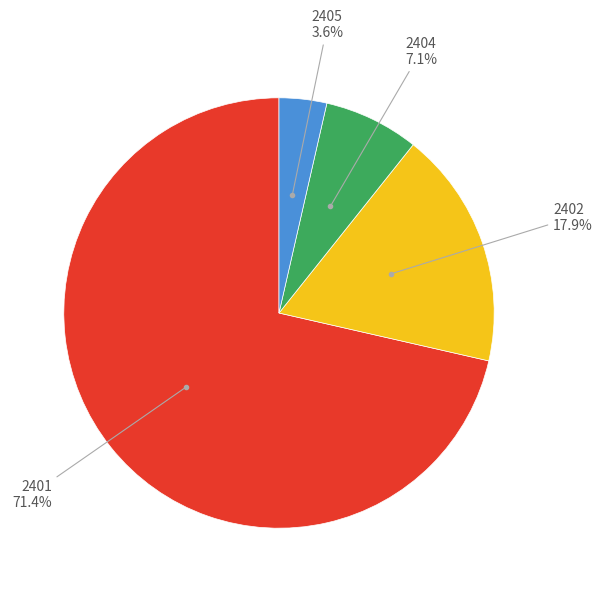

Is there any slice that represents more than half of the pie?

Yes